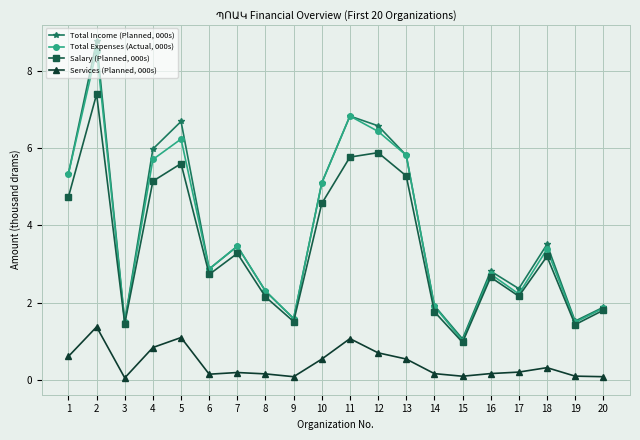

What is the greatest value displayed?

8.8